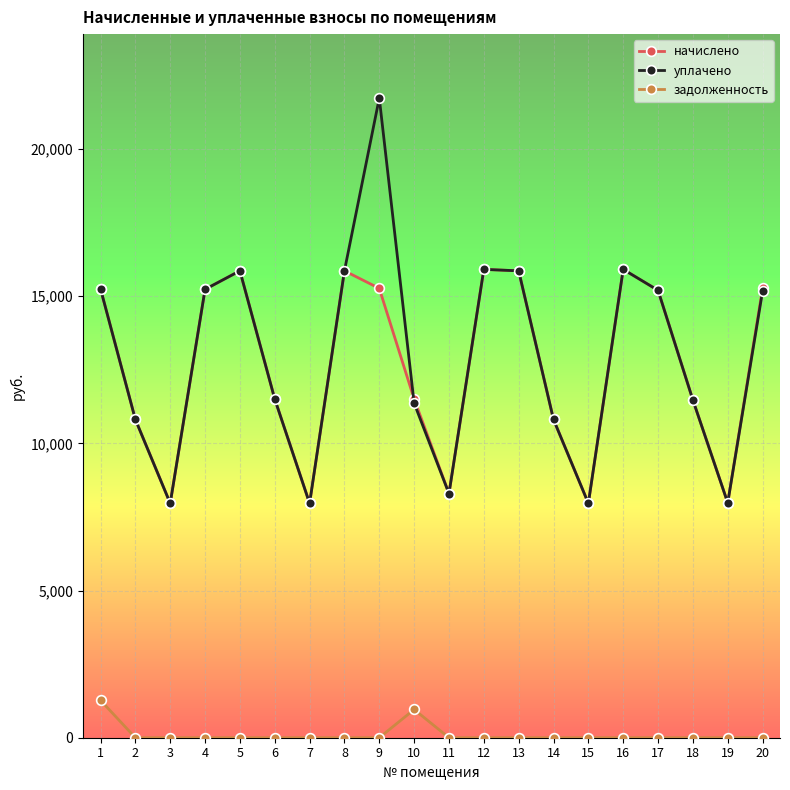

What is the average value of the уплачено series?

12908.9